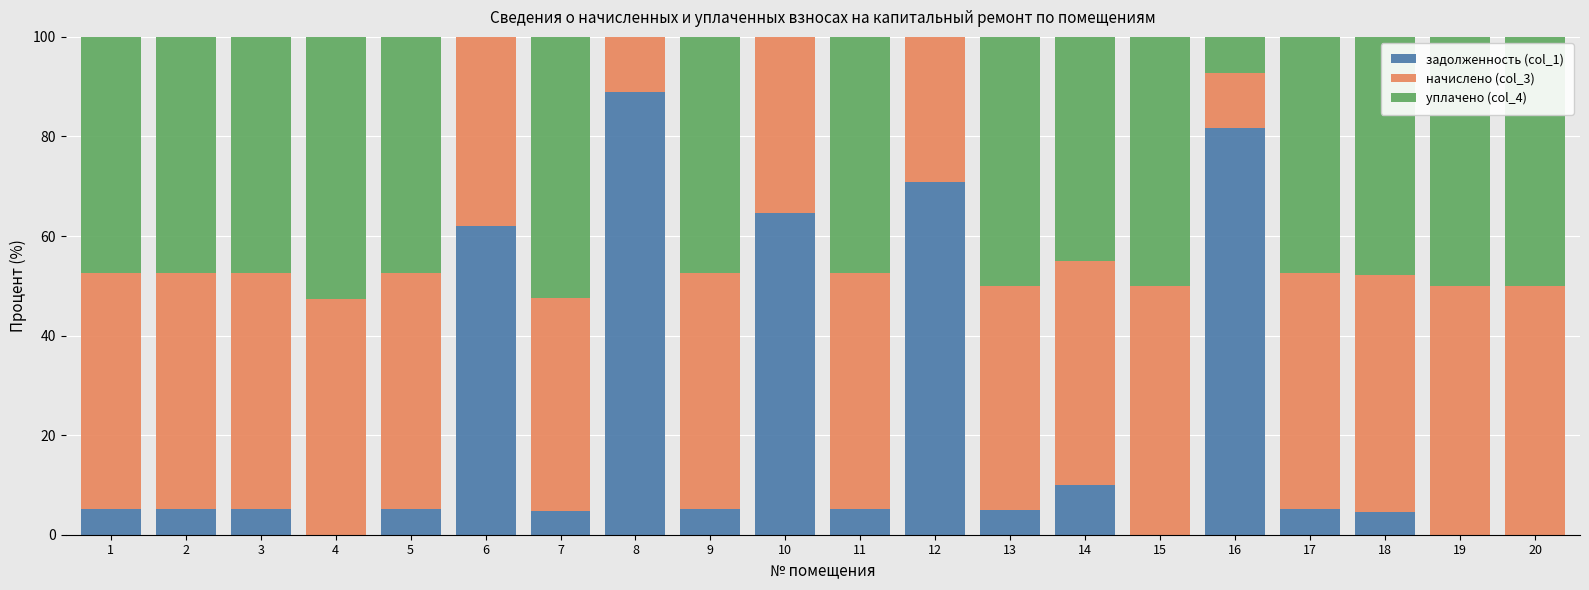

Which category has the highest value in the задолженность (col_1) series?

8